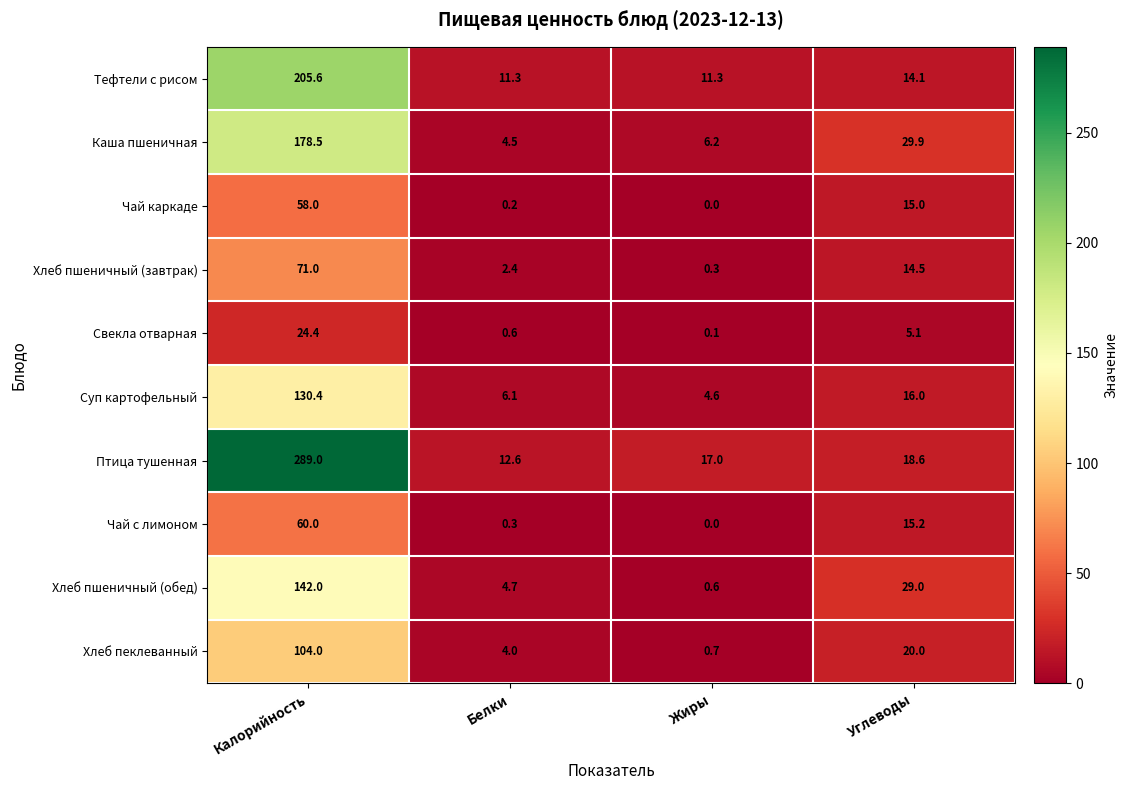

At which category is the sum across all series the highest?

Калорийность